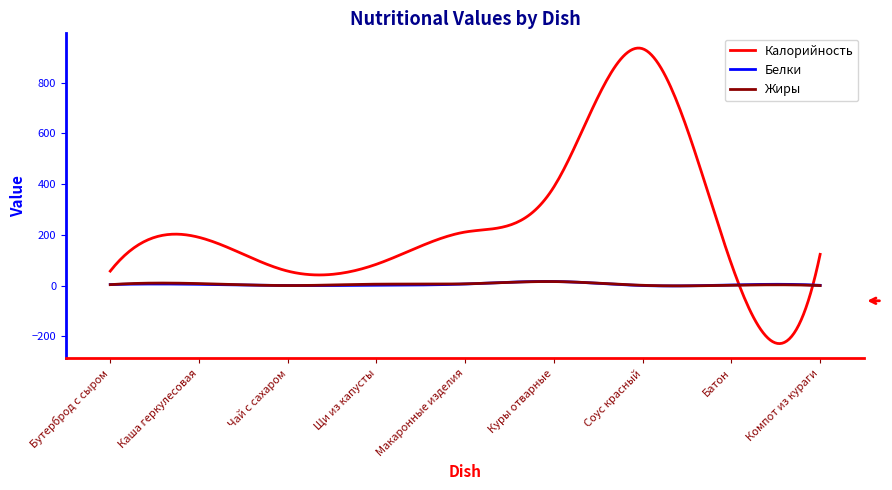

What is the smallest value displayed?

-228.6